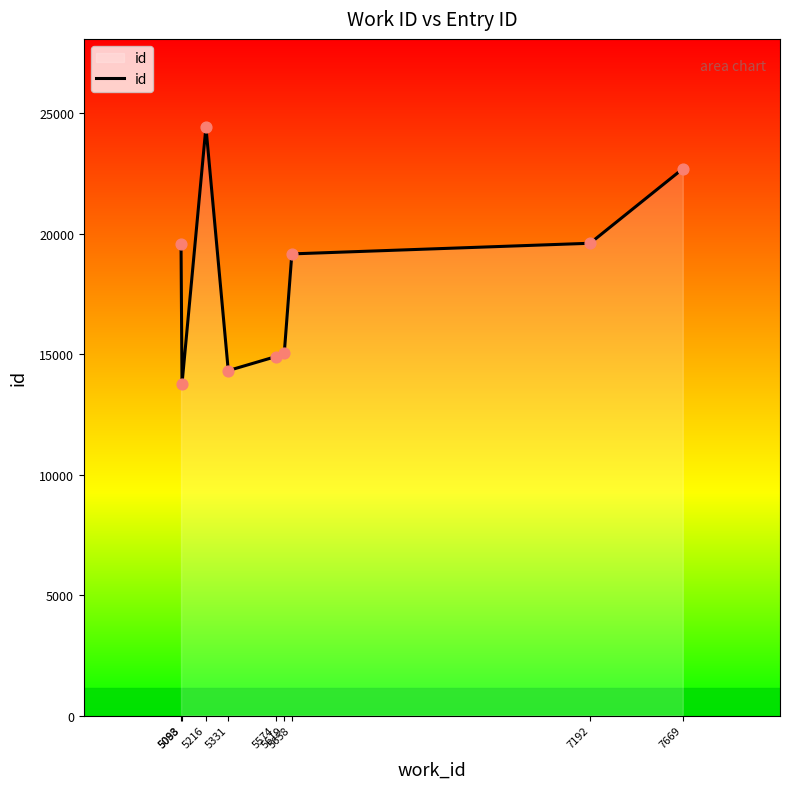

Approximately how many times larger is the value at 5619 compared to 7669?

0.7